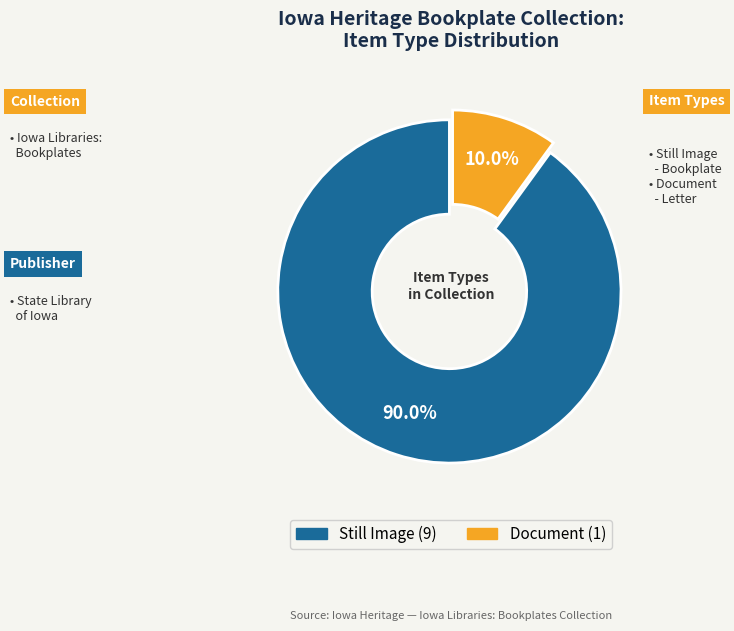

Is there a majority slice in this chart?

Yes